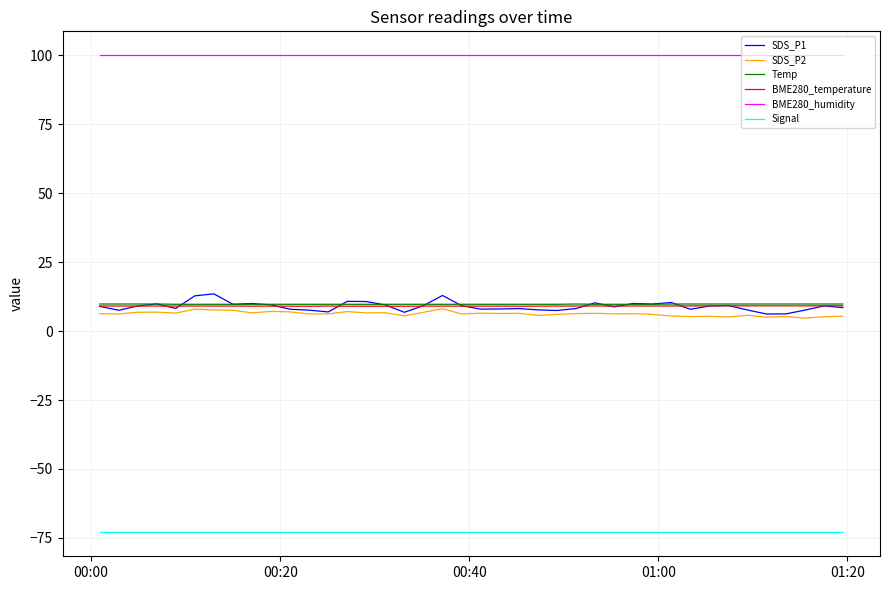

At how many categories does at least one series exceed 40?

40